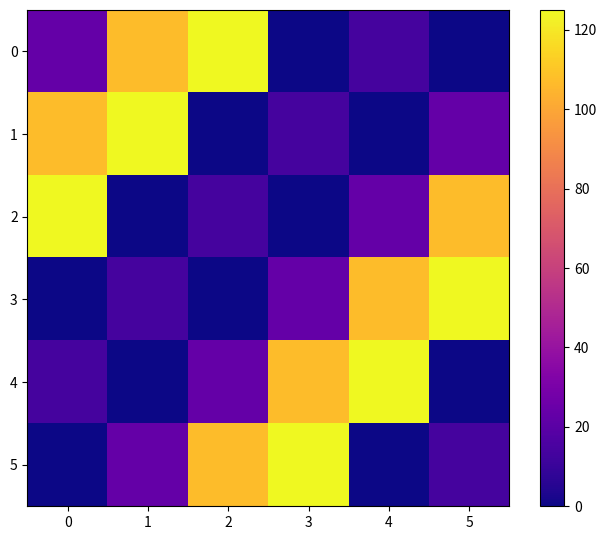

Reading left to right, transcribe all the data shown in this chart.

0: 0=23	1=107	2=125	3=0	4=14	5=0
1: 0=107	1=125	2=0	3=14	4=0	5=23
2: 0=125	1=0	2=14	3=0	4=23	5=107
3: 0=0	1=14	2=0	3=23	4=107	5=125
4: 0=14	1=0	2=23	3=107	4=125	5=0
5: 0=0	1=23	2=107	3=125	4=0	5=14